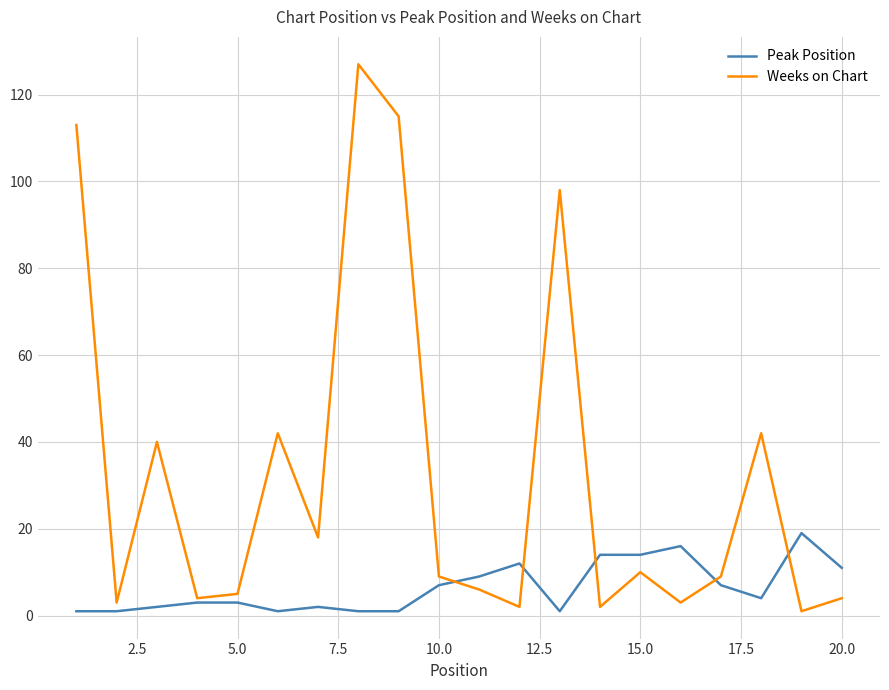

List the series in order of their peak value, highest first.

Weeks on Chart, Peak Position